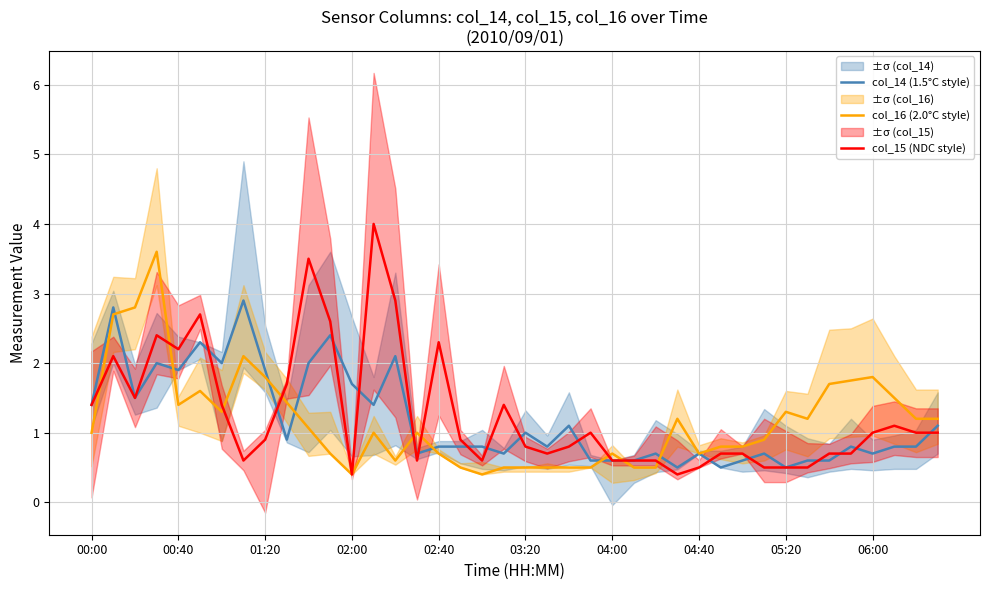

Which series has the largest range (max minus min)?

col_15 (NDC style)